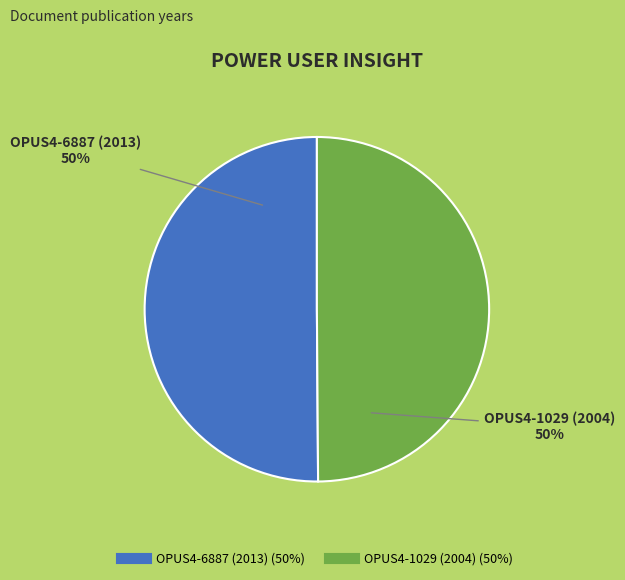

Do OPUS4-6887 (2013) and OPUS4-1029 (2004) together represent more than half of the pie?

Yes